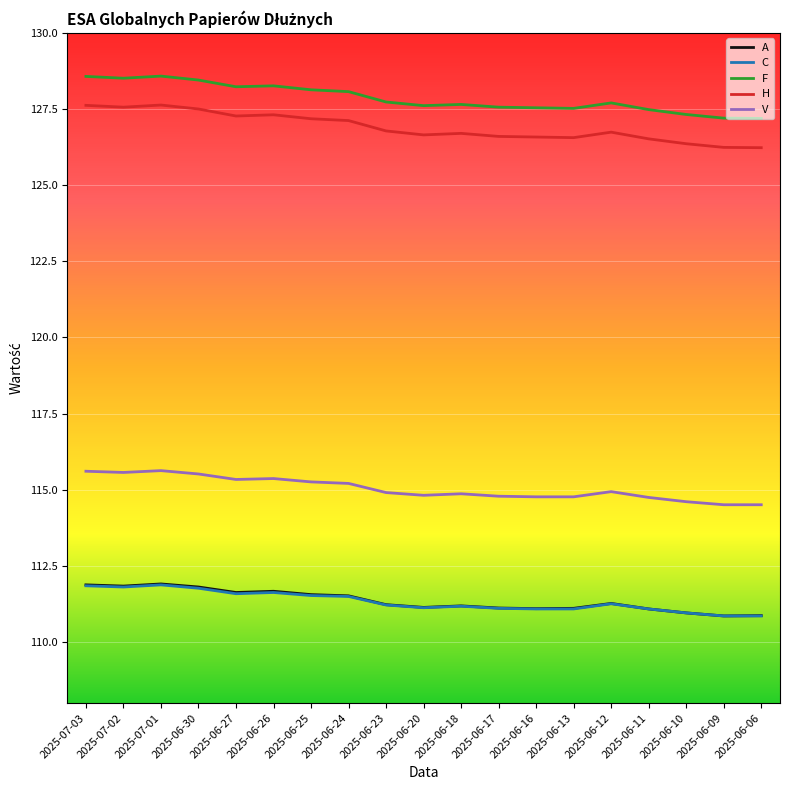

What is the sum of all H values?

2411.2